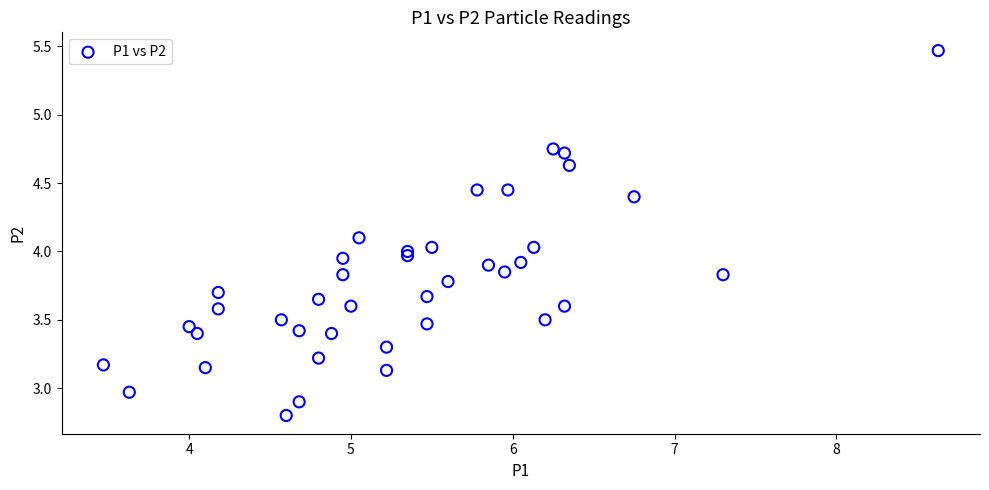

What is the range of X values (max minus min)?

5.2